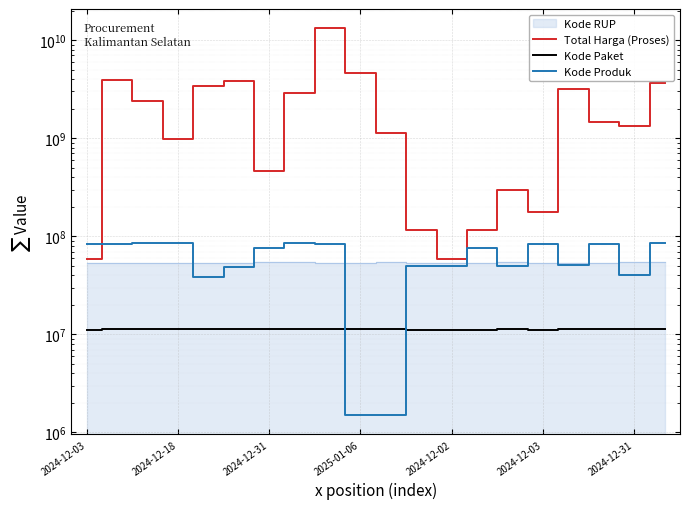

What is the difference between the maximum and second lowest values in the Kode Produk series?

83172884